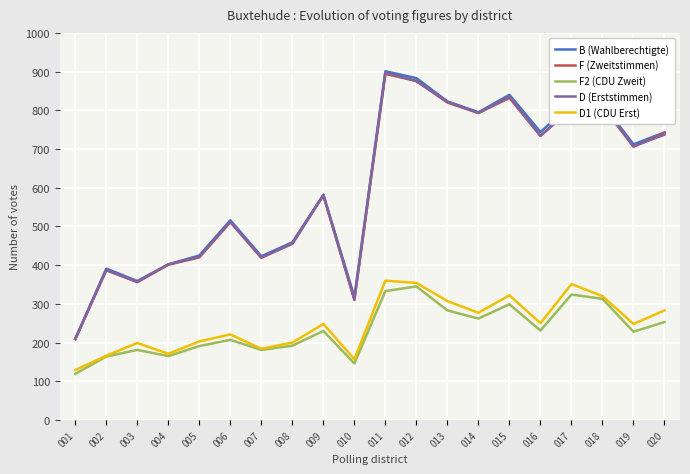

What is the approximate value of F2 (CDU Zweit) at 013?

283